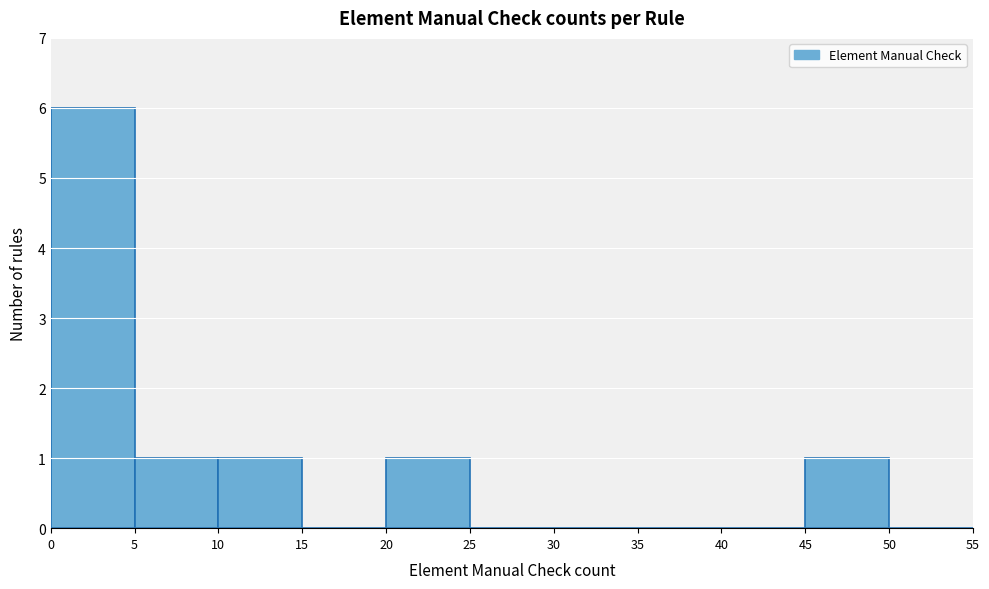

How tall is the bar that spans 45 to 50 on the x-axis? The values are not printed on the chart, so give them approximately, as read against the axis.

1